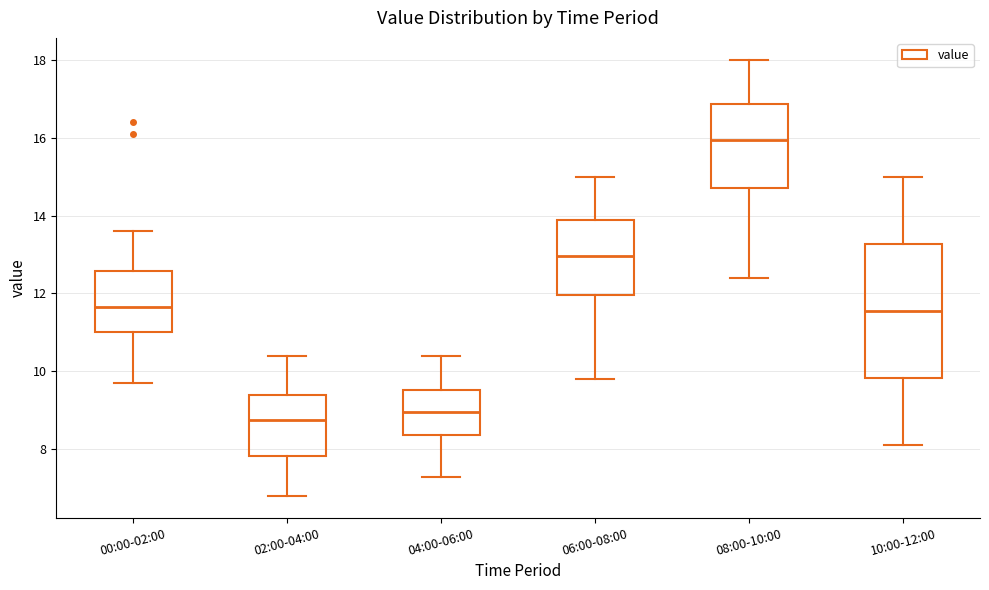

Comparing the boxes themselves (not the whiskers), which one is the tallest?

10:00-12:00